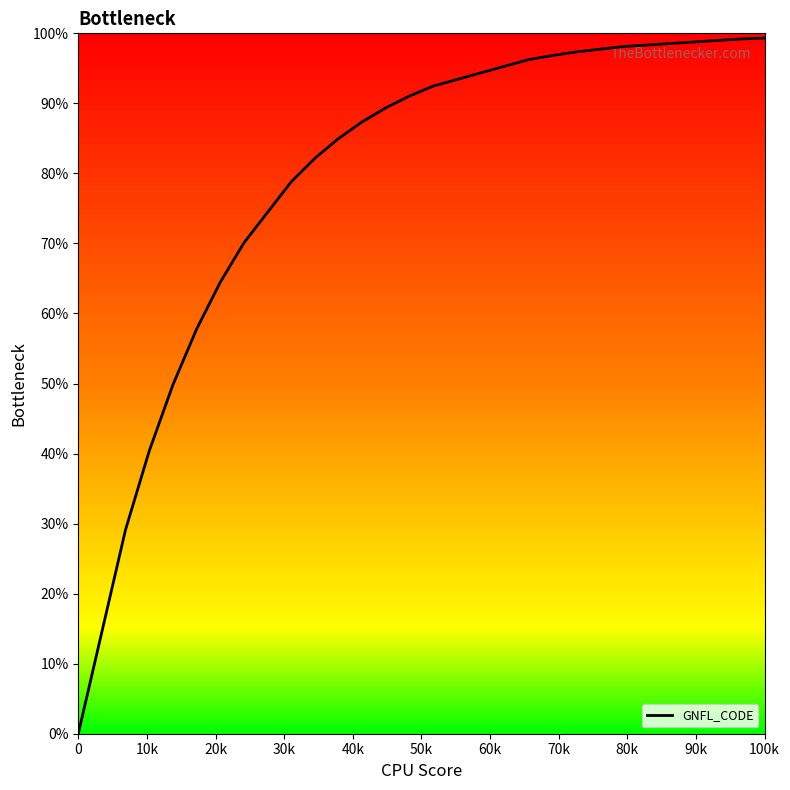

What is the greatest value displayed?

99.3